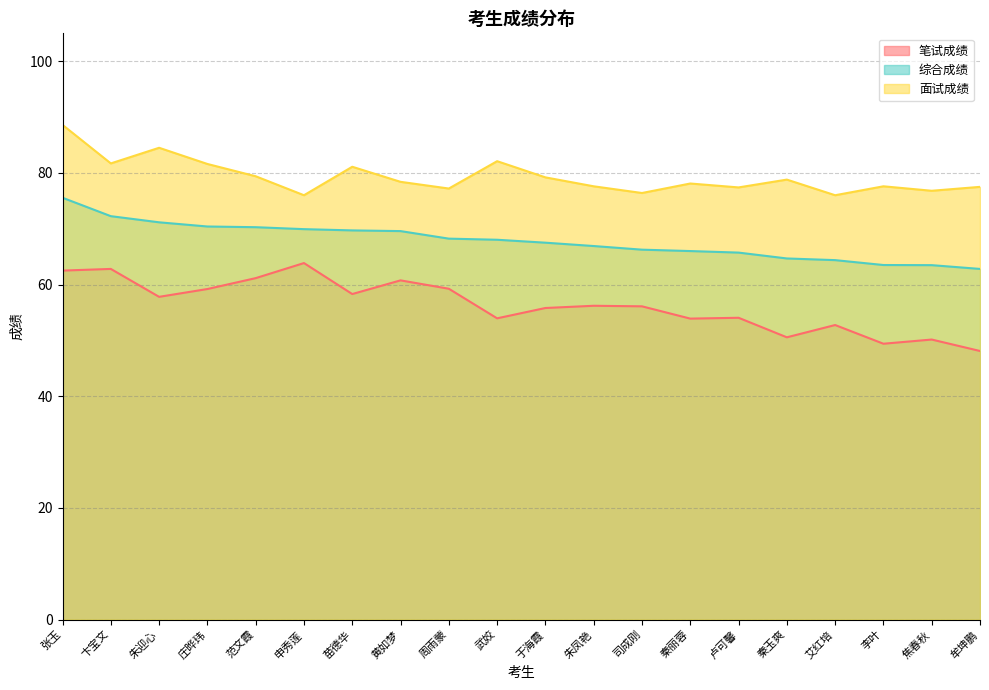

What is the label of the 4th point from the left?

庄晔玮